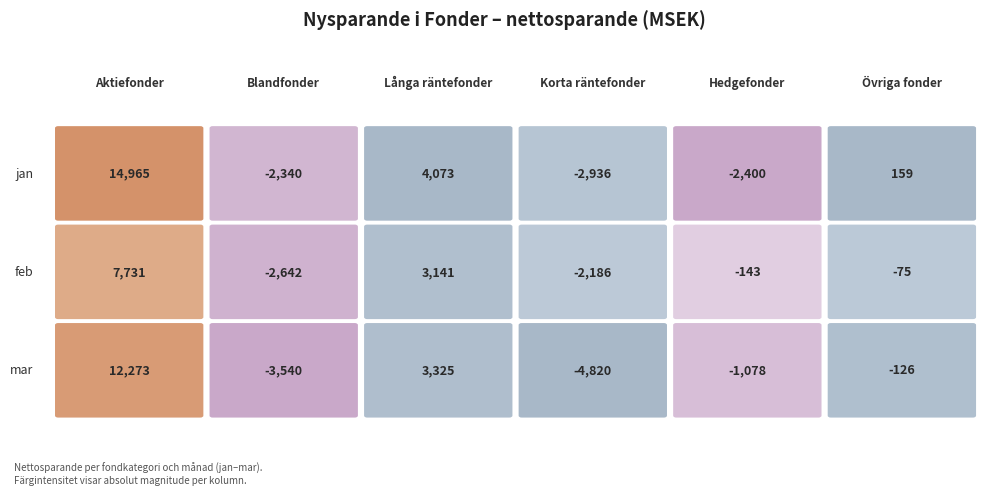

How many categories are shown in the chart?

6